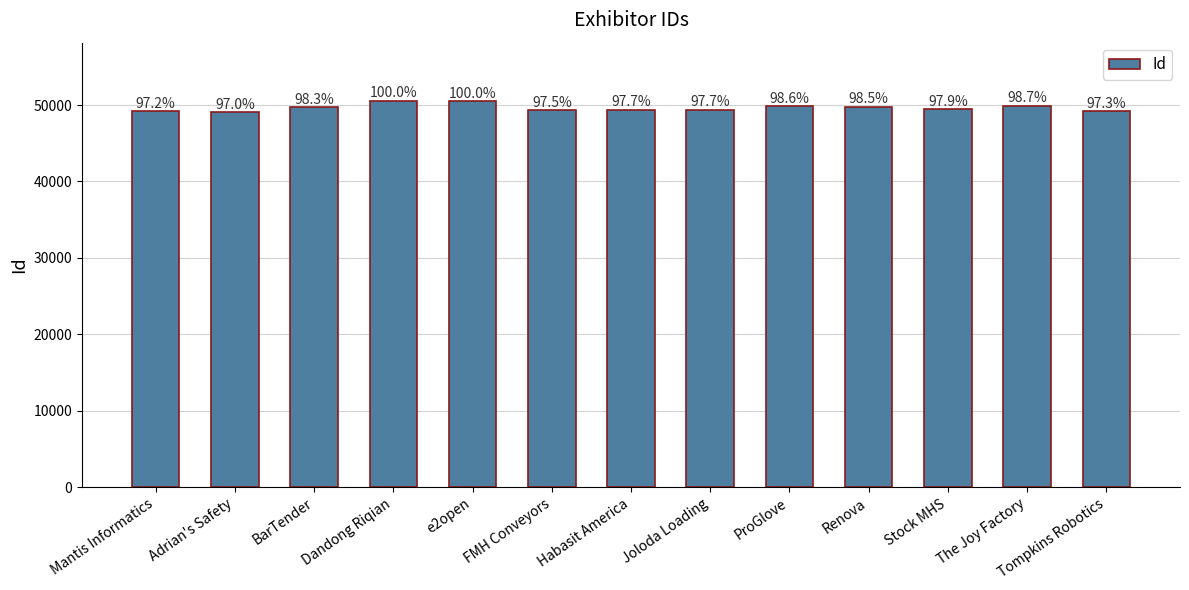

What is the minimum value shown in the chart?

49039